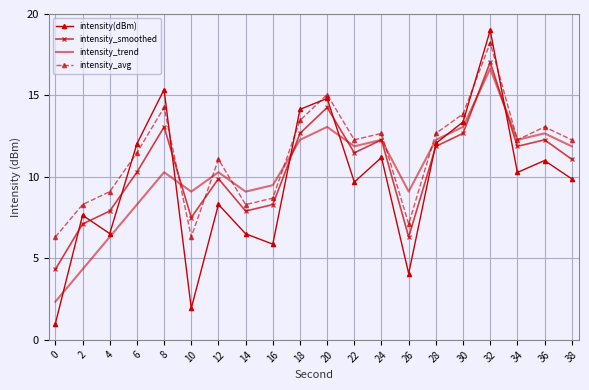

Where do intensity_smoothed and intensity(dBm) first cross each other?

0 and 2